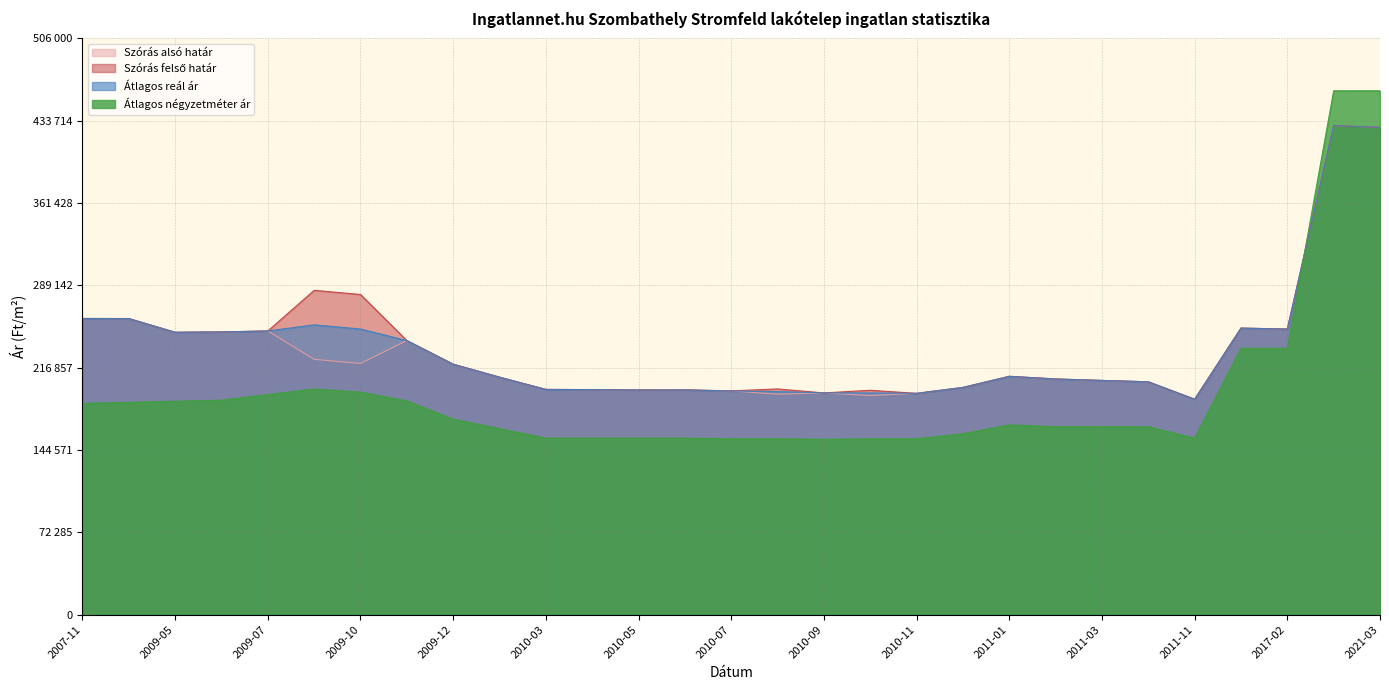

Where do Szórás felső határ and Átlagos négyzetméter ár first cross each other?

2017-02 and 2021-02